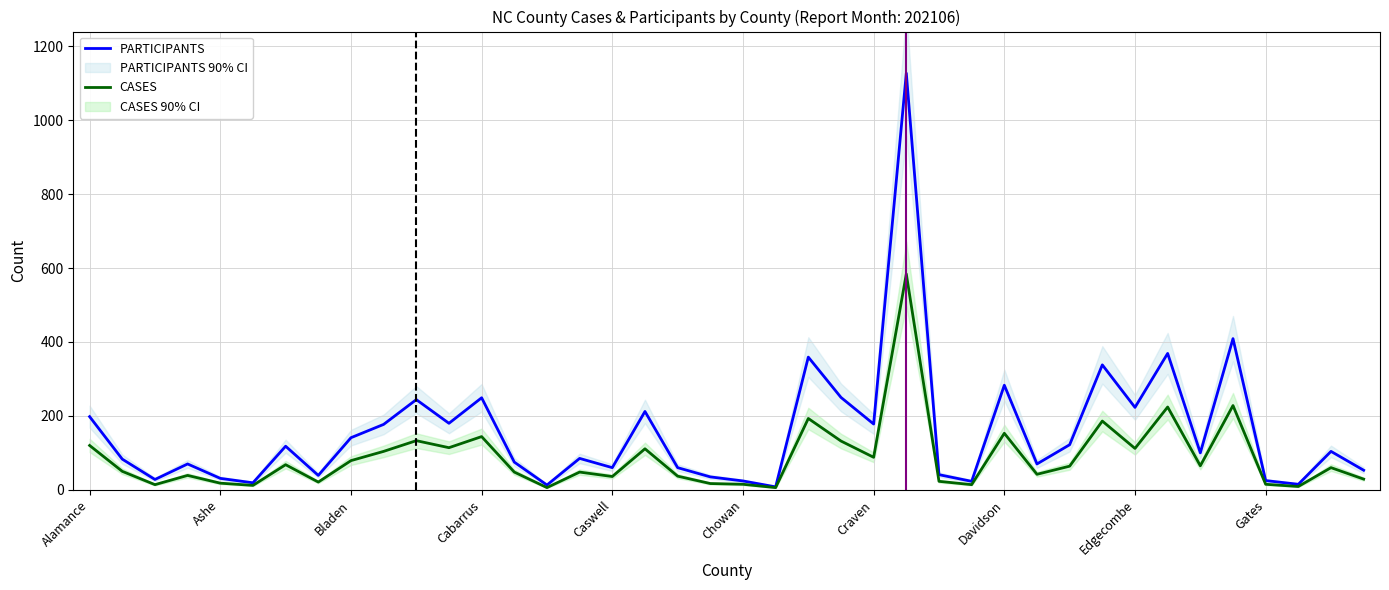

Where is CASES nearest to the value 295?

35